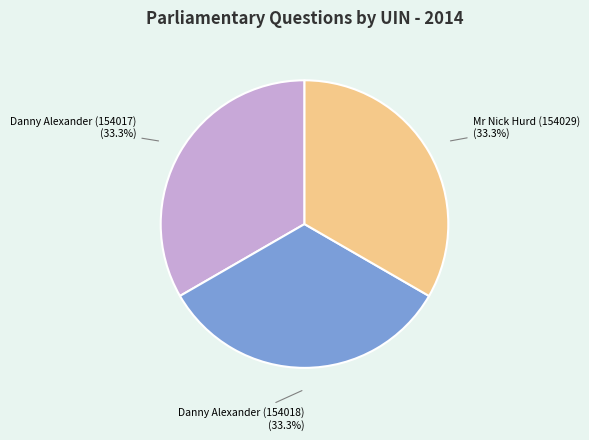

Is there a majority slice in this chart?

No